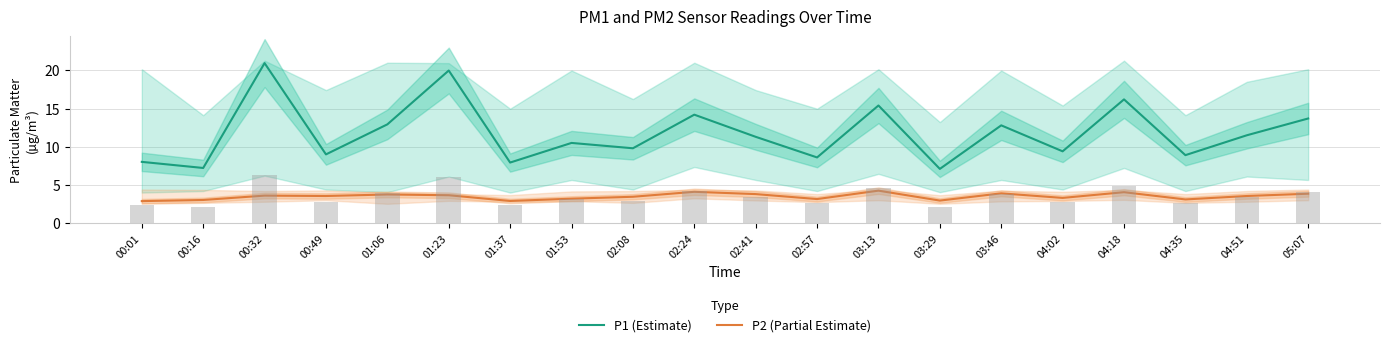

Reading left to right, list all the values displayed in this chart.

P1 (Estimate): 00:01=8.0	00:16=7.2	00:32=20.9	00:49=9.0	01:06=12.9	01:23=20.0	01:37=7.9	01:53=10.5	02:08=9.8	02:24=14.2	02:41=11.3	02:57=8.6	03:13=15.4	03:29=7.1	03:46=12.8	04:02=9.4	04:18=16.2	04:35=8.9	04:51=11.5	05:07=13.7
P2 (Partial Estimate): 00:01=2.9	00:16=3.0	00:32=3.6	00:49=3.5	01:06=3.8	01:23=3.6	01:37=2.9	01:53=3.2	02:08=3.5	02:24=4.1	02:41=3.8	02:57=3.1	03:13=4.2	03:29=3.0	03:46=3.9	04:02=3.3	04:18=4.0	04:35=3.1	04:51=3.5	05:07=3.9